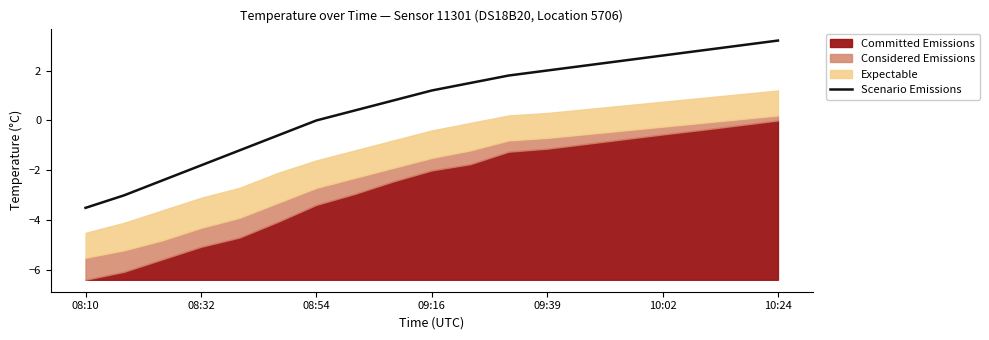

What is the difference between the maximum and minimum values?

6.7